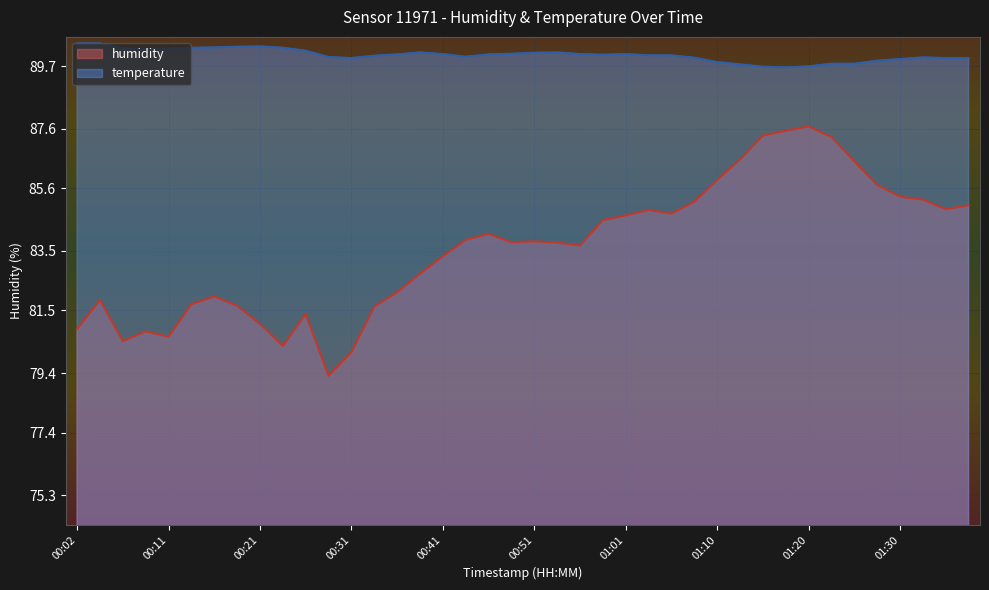

Reading left to right, list all the values displayed in this chart.

humidity: 80.9	81.8	80.5	80.8	80.6	81.7	82.0	81.7	81.0	80.3	81.4	79.3	80.1	81.6	82.1	82.7	83.3	83.9	84.1	83.8	83.8	83.8	83.7	84.5	84.7	84.9	84.8	85.2	85.9	86.6	87.4	87.5	87.7	87.3	86.5	85.7	85.3	85.2	84.9	85.0
temperature: 90.5	90.5	90.3	90.3	90.3	90.3	90.3	90.4	90.4	90.3	90.2	90.0	90.0	90.0	90.1	90.2	90.1	90.0	90.1	90.1	90.1	90.2	90.1	90.1	90.1	90.1	90.1	90.0	89.8	89.8	89.7	89.7	89.7	89.8	89.8	89.9	89.9	90.0	90.0	90.0